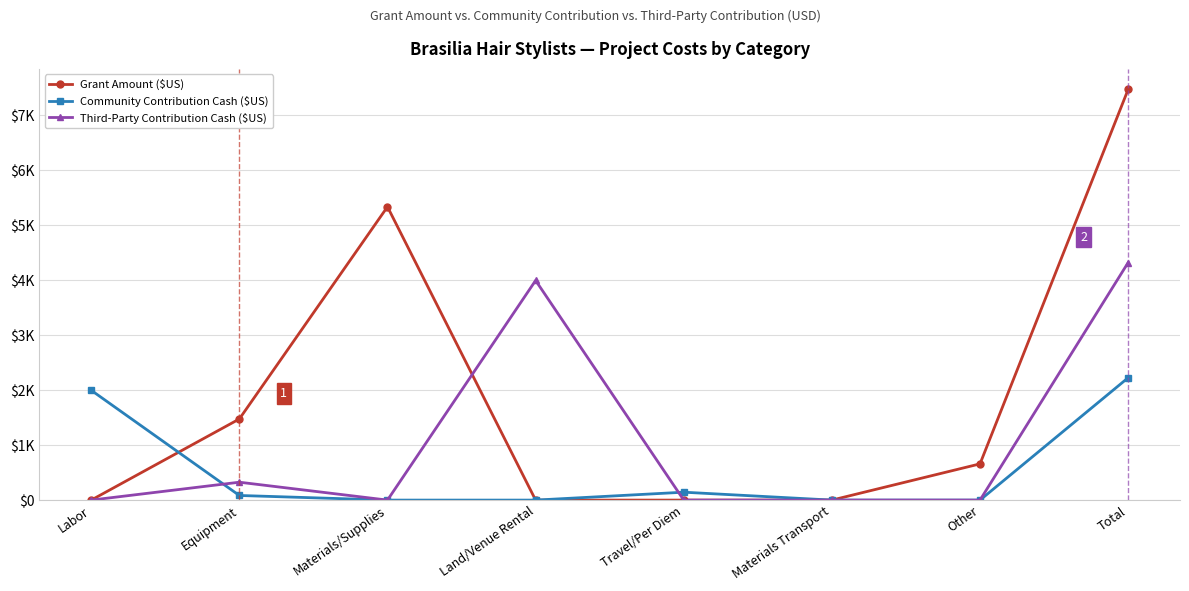

At which category does Grant Amount ($US) reach its first local peak?

Materials/Supplies